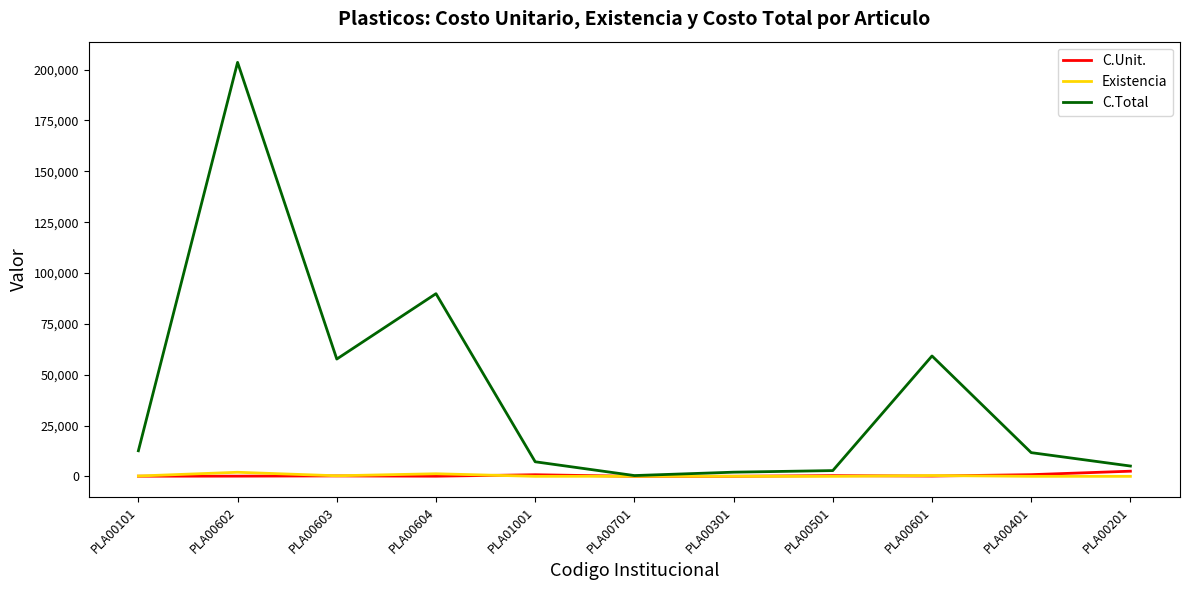

What is the highest value of the C.Total series?

203572.0